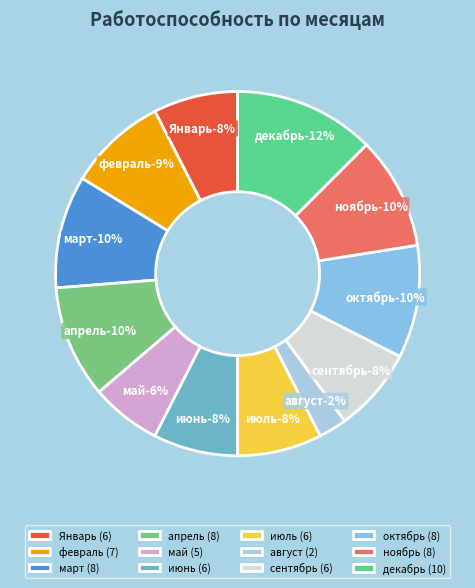

What percentage is the ноябрь slice, to the nearest percent?

10%